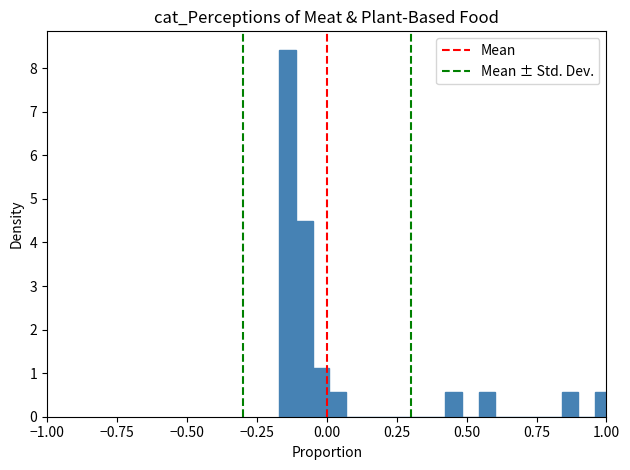

Read against the x-axis, roughly where is the centre of the tallest bar?

-0.15